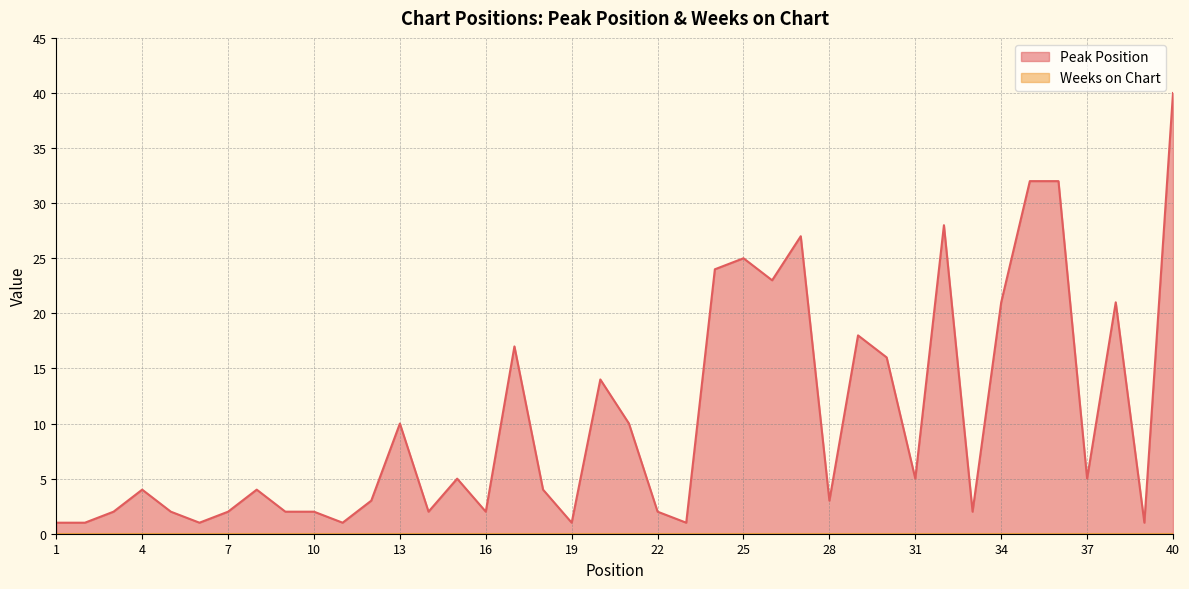

At which category does the chart reach its peak across all series?

40